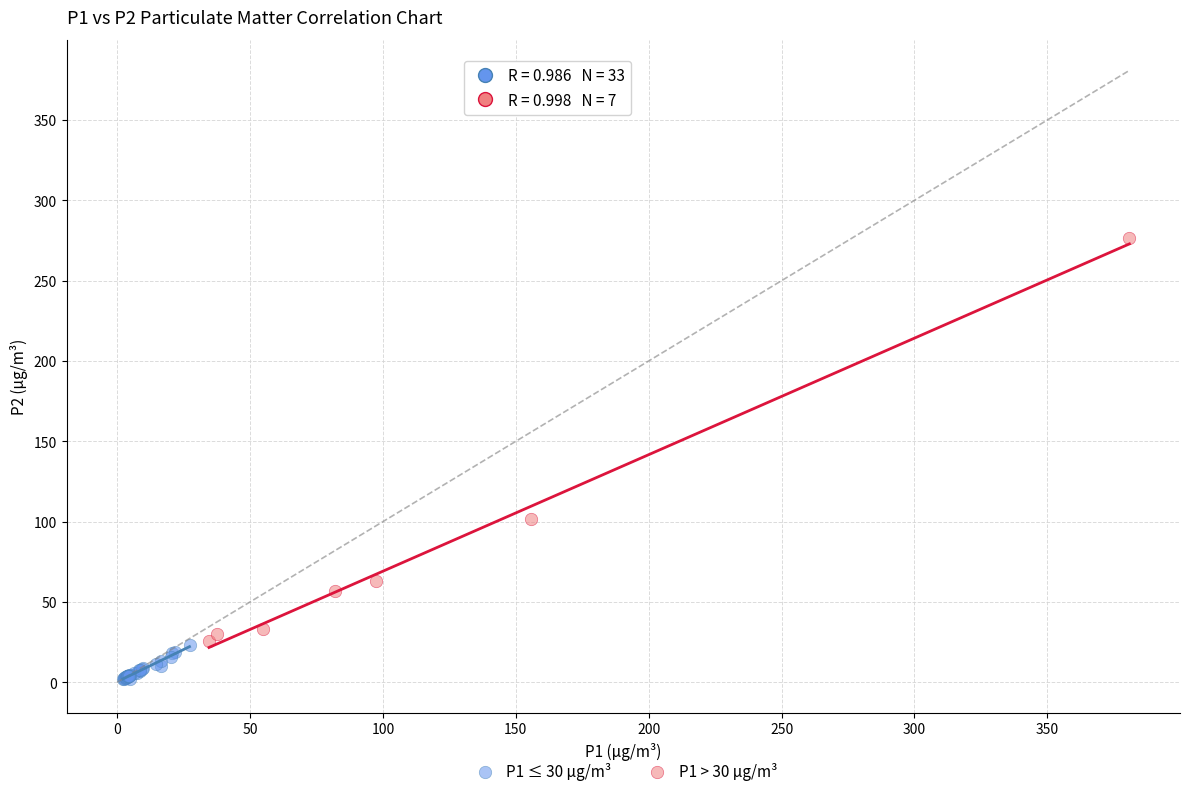

Which series reaches the maximum Y coordinate?

P1 > 30 µg/m³